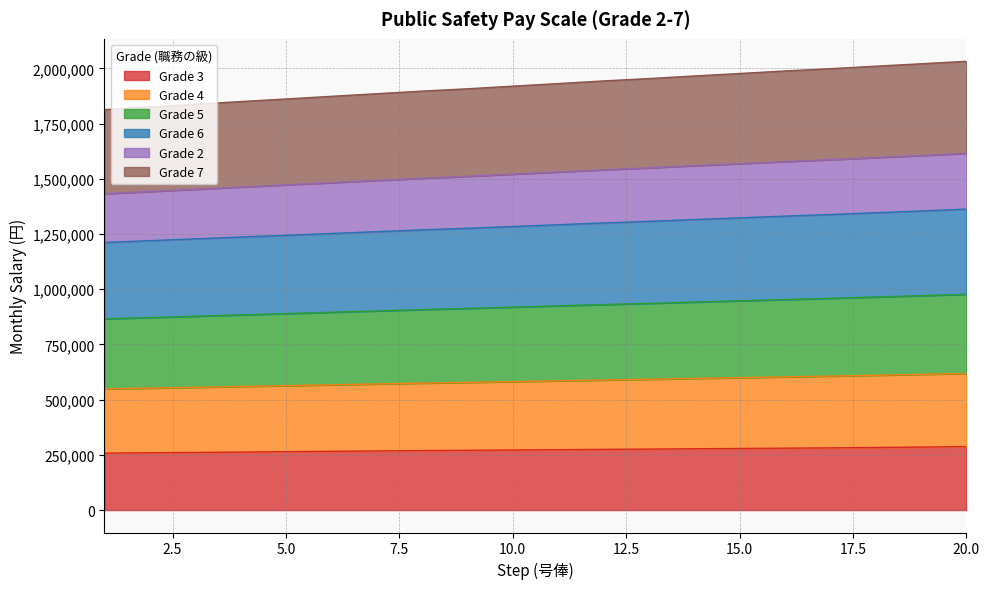

What is the maximum value for Grade 3?

287300